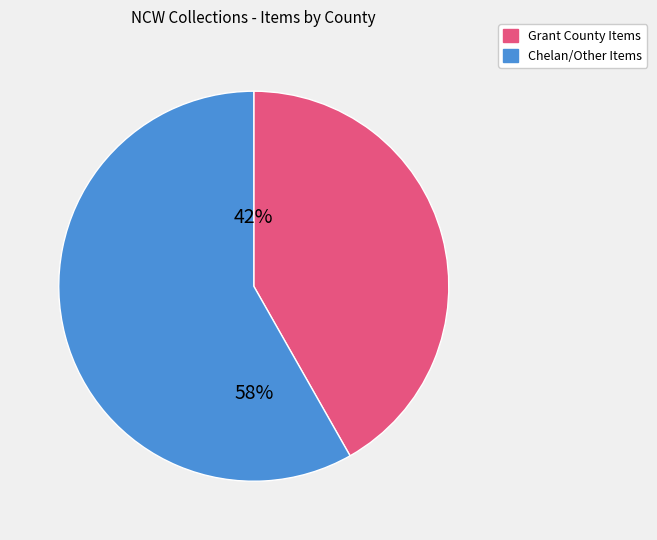

Does any single category account for the majority?

Yes